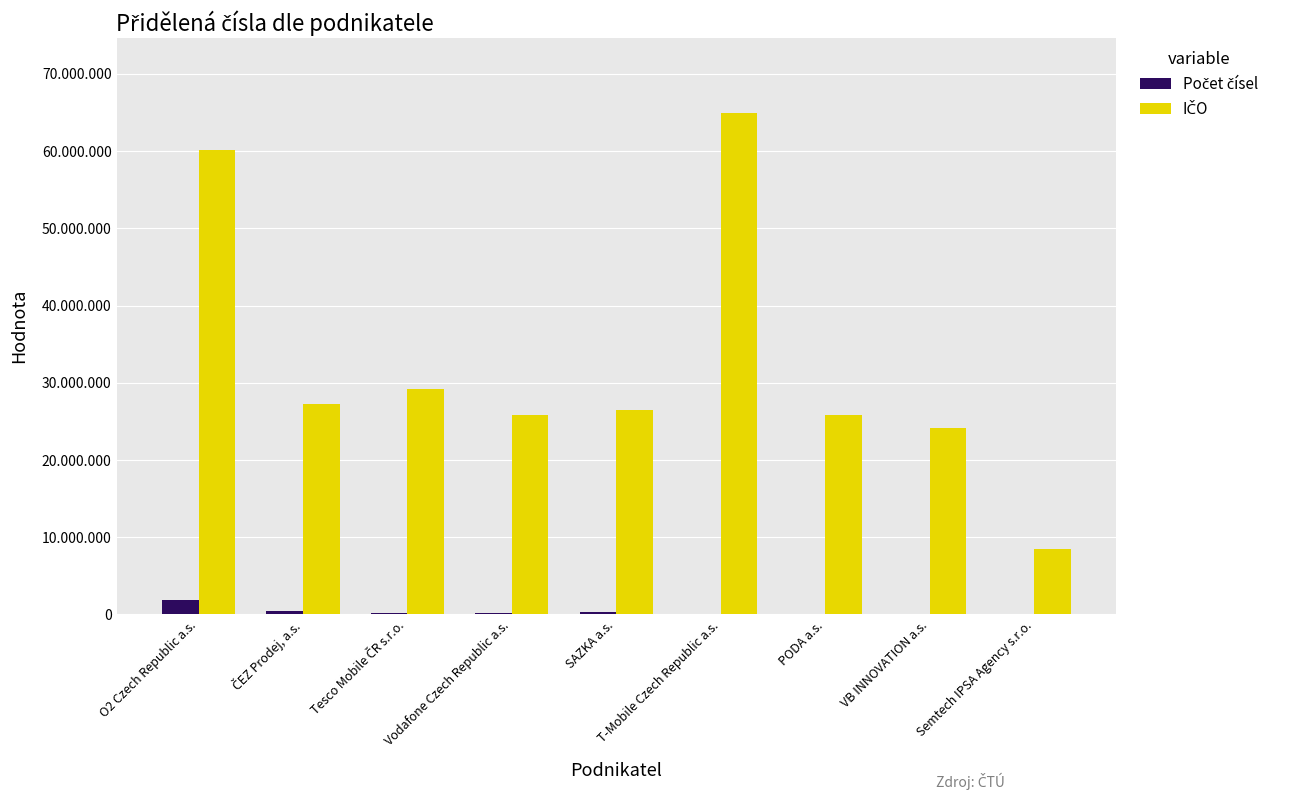

What is the difference between the maximum and minimum values in the IČO series?

56511129